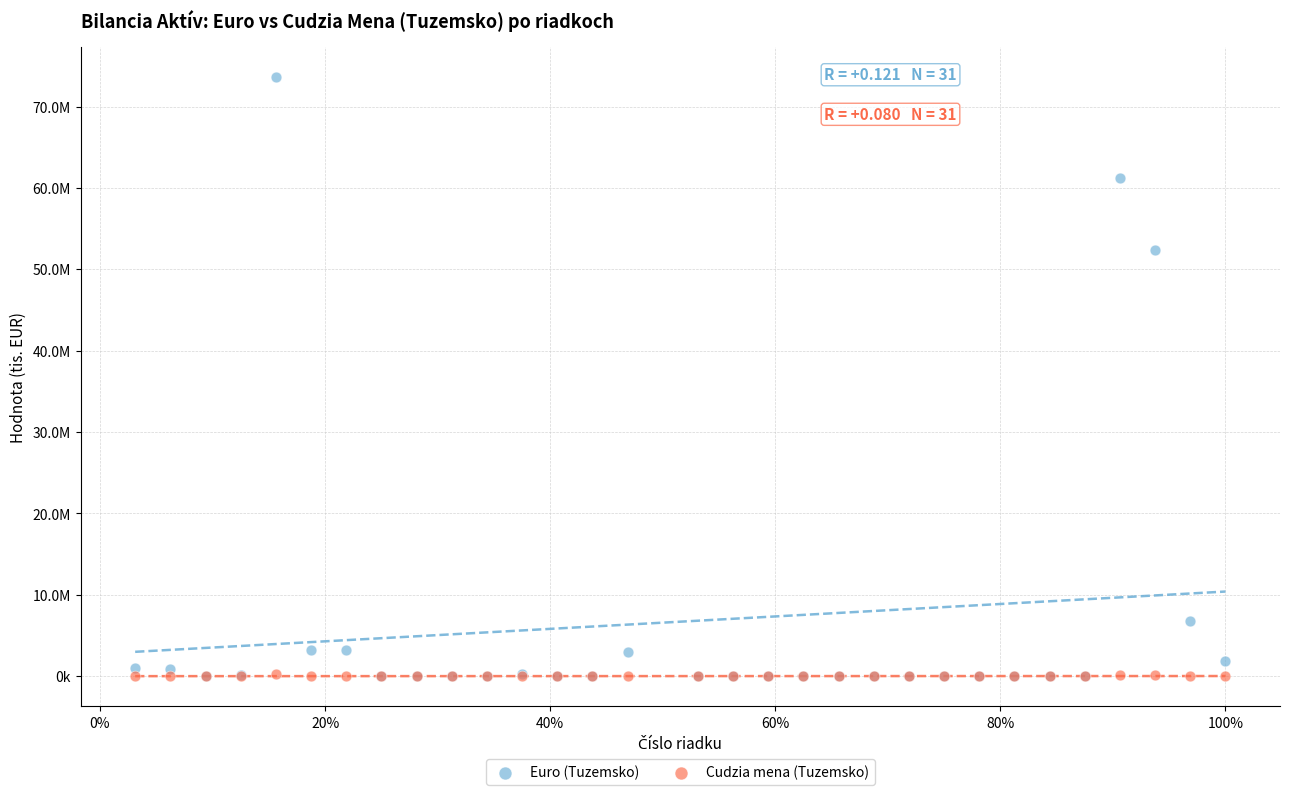

What are all the series names shown in the legend?

Euro (Tuzemsko), Cudzia mena (Tuzemsko)